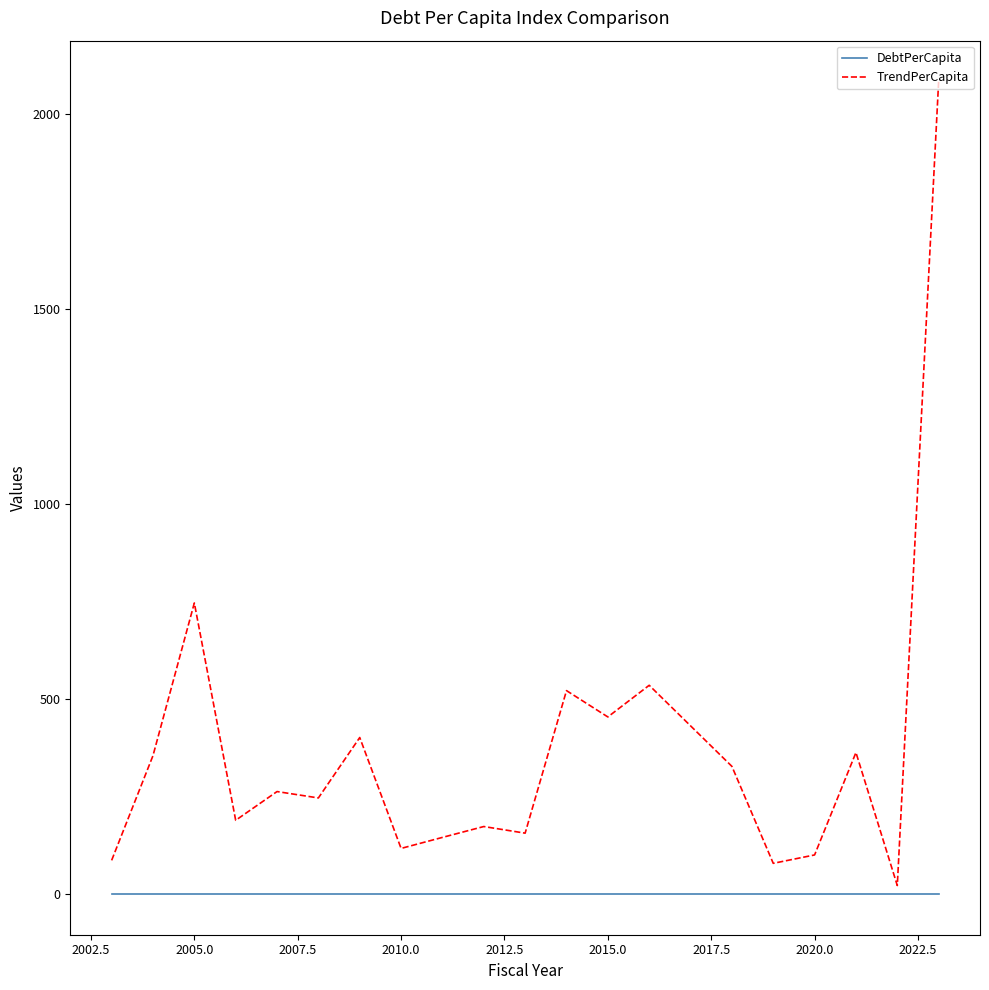

Which series has the largest total across all categories?

TrendPerCapita